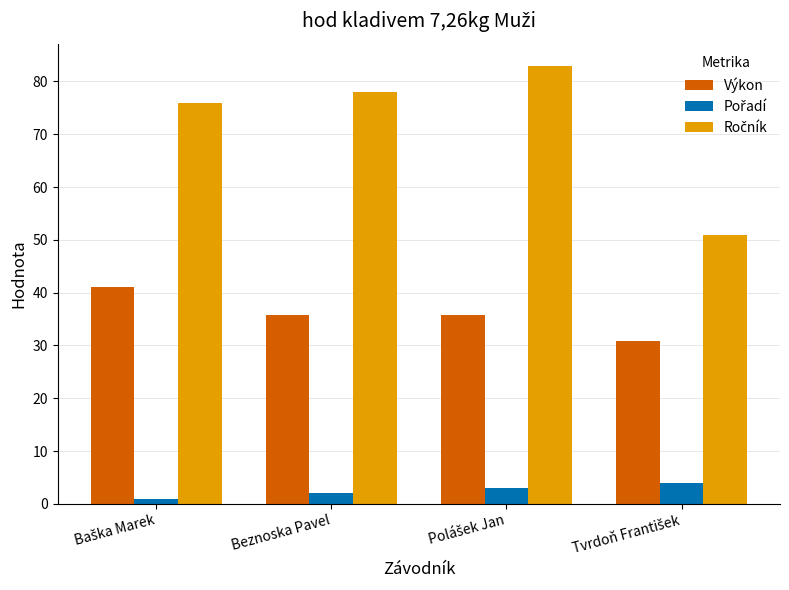

True or false: Výkon has a value of 35.8 at Beznoska Pavel.

True